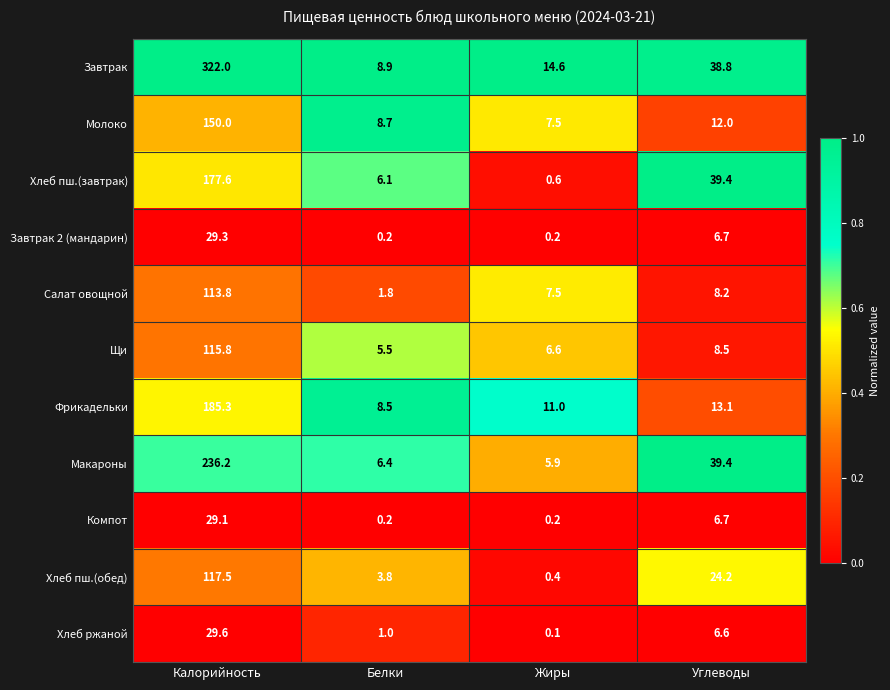

Rank the series by their maximum value, from lowest to highest.

Компот, Завтрак 2 (мандарин), Хлеб ржаной, Салат овощной, Щи, Хлеб пш.(обед), Молоко, Хлеб пш.(завтрак), Фрикадельки, Макароны, Завтрак